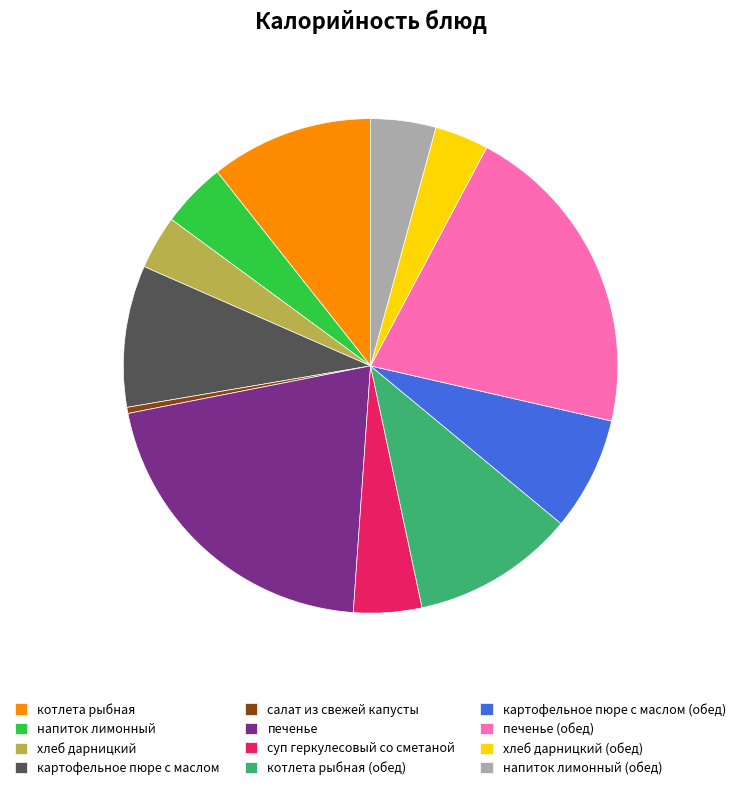

Which has a higher value, салат из свежей капусты or хлеб дарницкий (обед)?

хлеб дарницкий (обед)